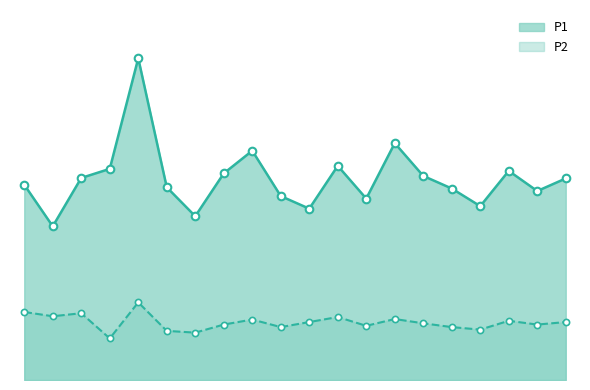

Which series has the widest spread of Y values?

P1